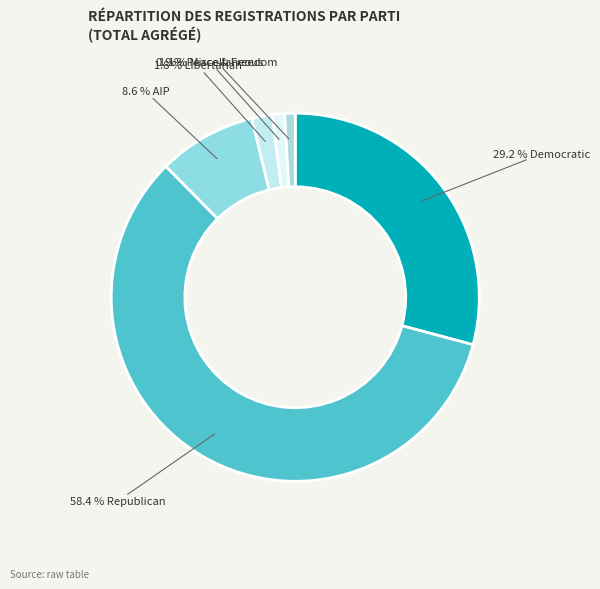

How many segments does this pie chart have?

6